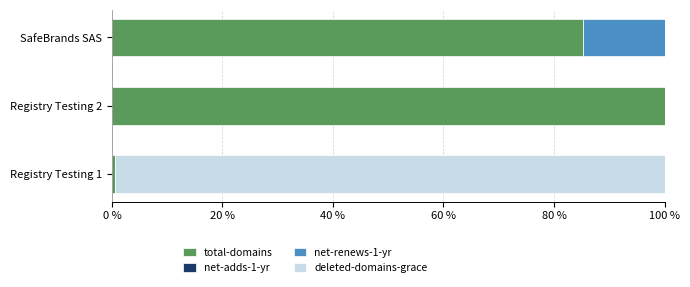

True or false: total-domains has a value of 85.2 at SafeBrands SAS.

True